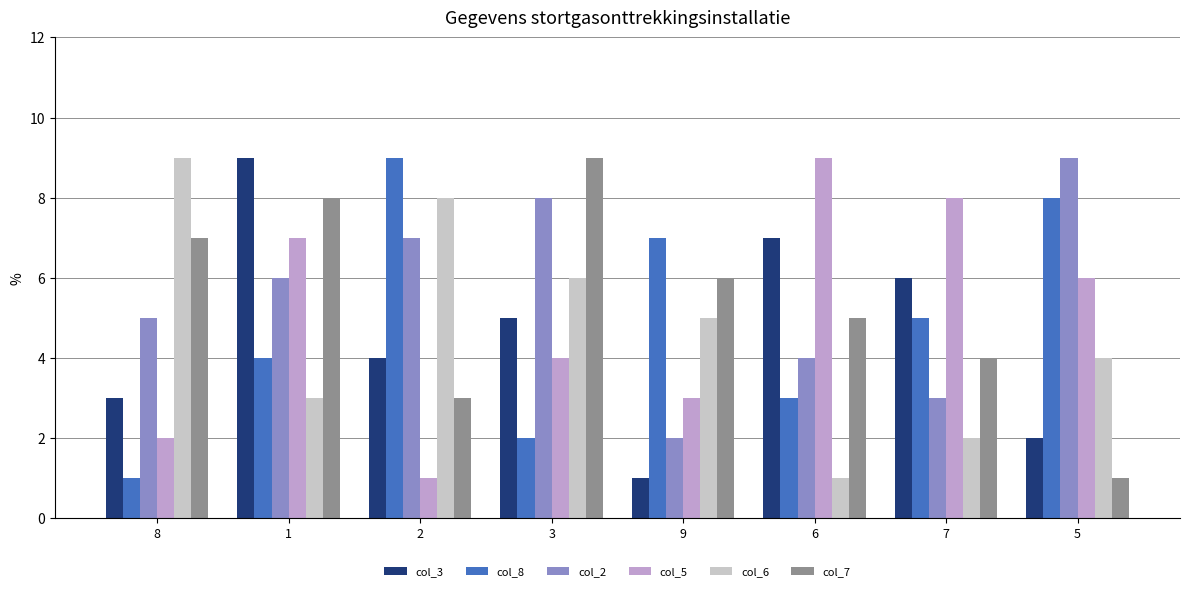

Which series changed the most between 2 and 5?

col_5